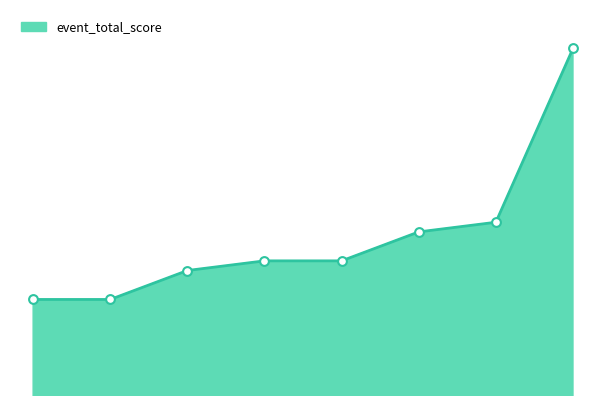

Is this an area chart (filled region under the line)?

Yes